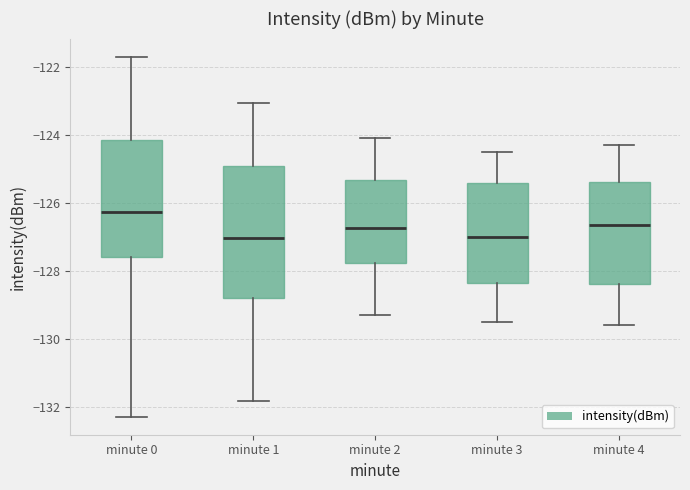

Reading left to right, transcribe this box plot: for each box, give where its median line is, the range the box spans, and where its two whiskers end, as read against the y-axis. The values are not printed on the chart, so give them approximately, as read against the axis.

minute 0: median -126.2, box -127.6 to -124.2, whiskers -132.2 to -121.6
minute 1: median -127.0, box -128.8 to -125.0, whiskers -131.8 to -123.0
minute 2: median -126.8, box -127.8 to -125.4, whiskers -129.2 to -124.0
minute 3: median -127.0, box -128.4 to -125.4, whiskers -129.4 to -124.4
minute 4: median -126.6, box -128.4 to -125.4, whiskers -129.6 to -124.2